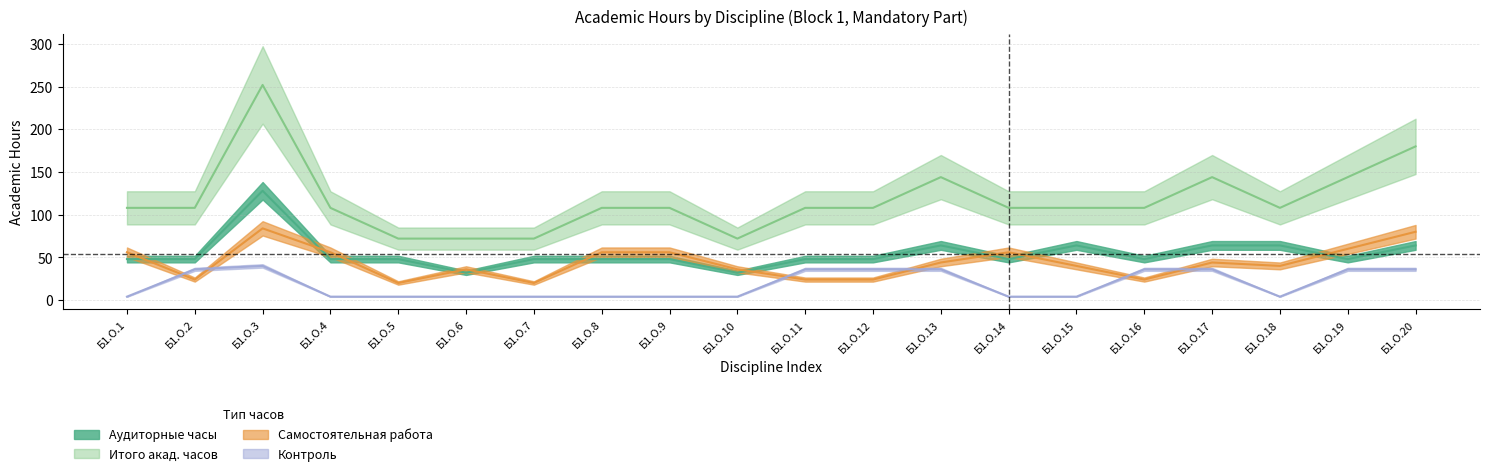

How many categories are shown in the chart?

20